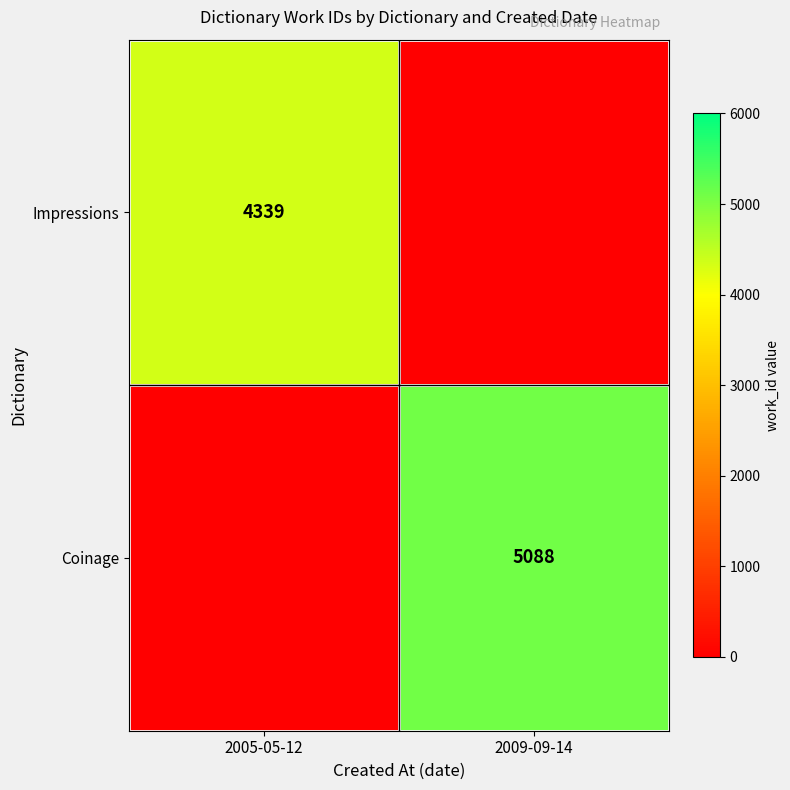

What is the total value across all series at 2005-05-12?

4339